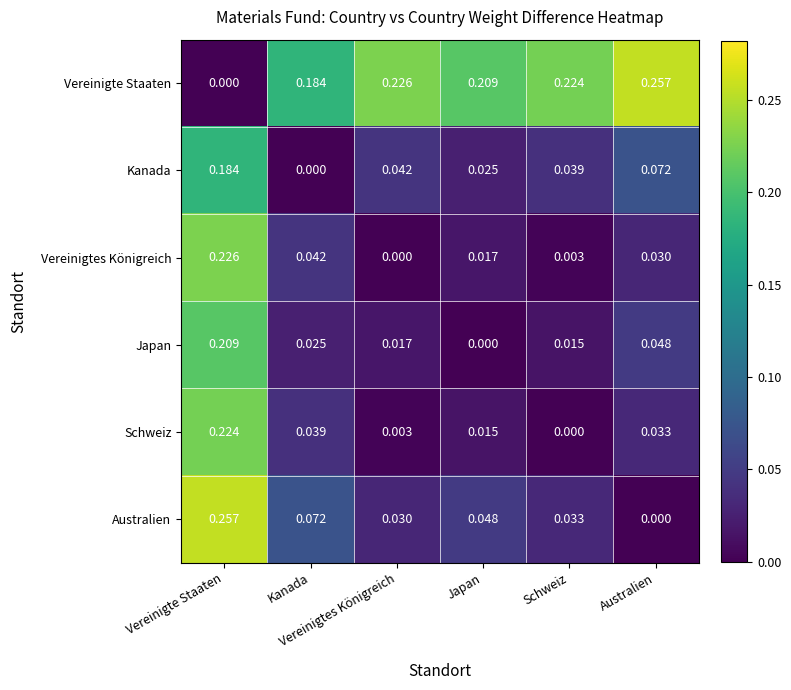

How many data points does each series have?

6